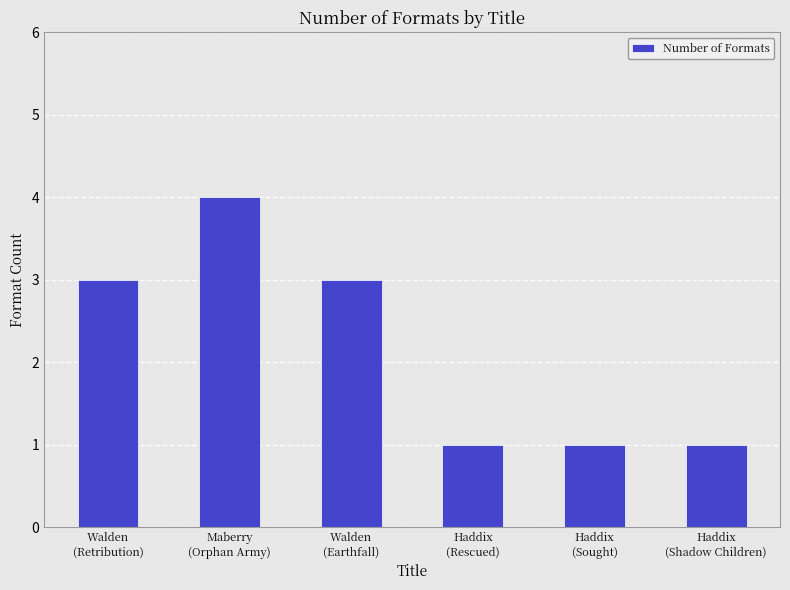

What is the sum of all values?

13